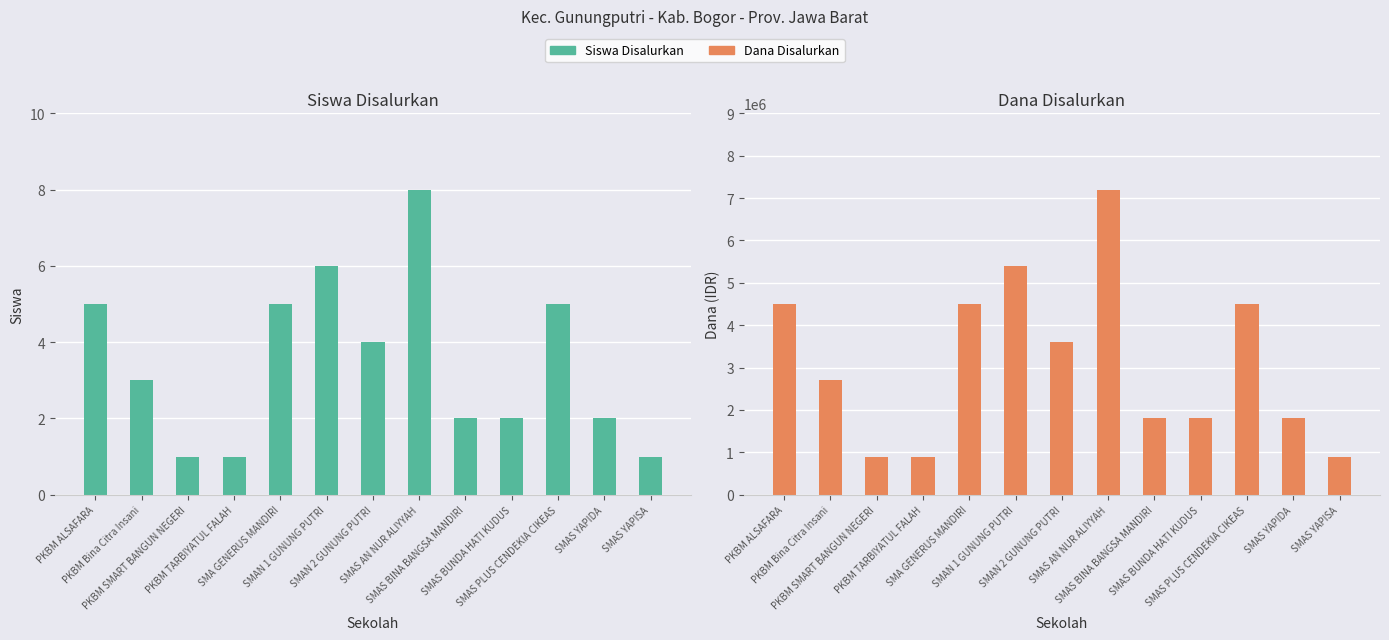

What is the value of the Siswa Disalurkan bar at the 5th from the left?

5